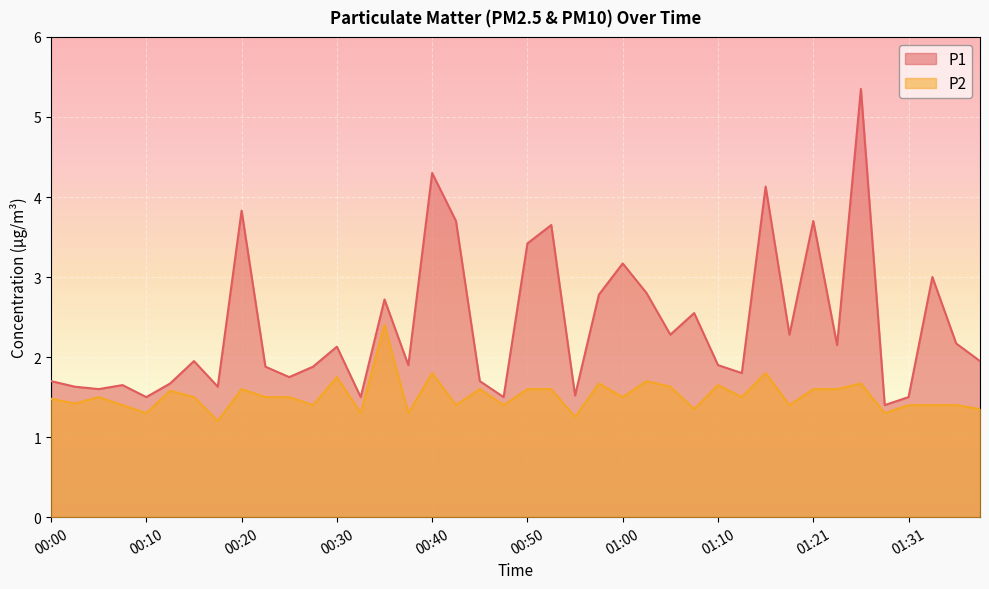

True or false: P1 and P2 intersect in this chart.

False